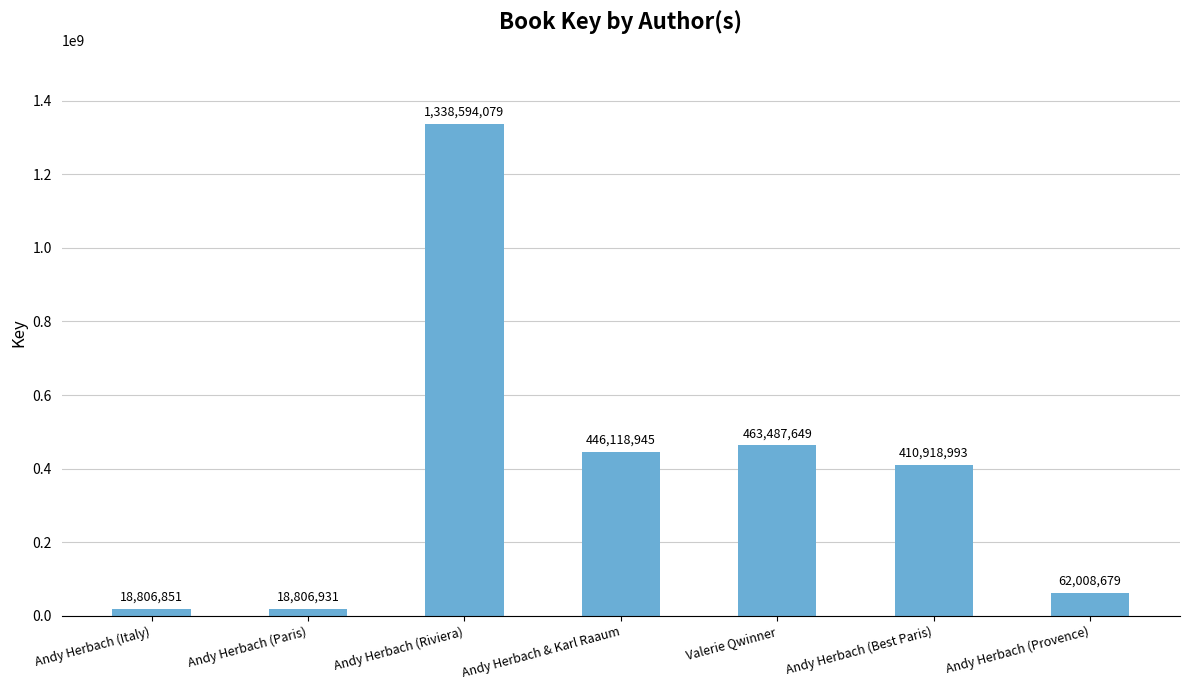

Is it true that the value at Andy Herbach (Paris) is 18806931?

True